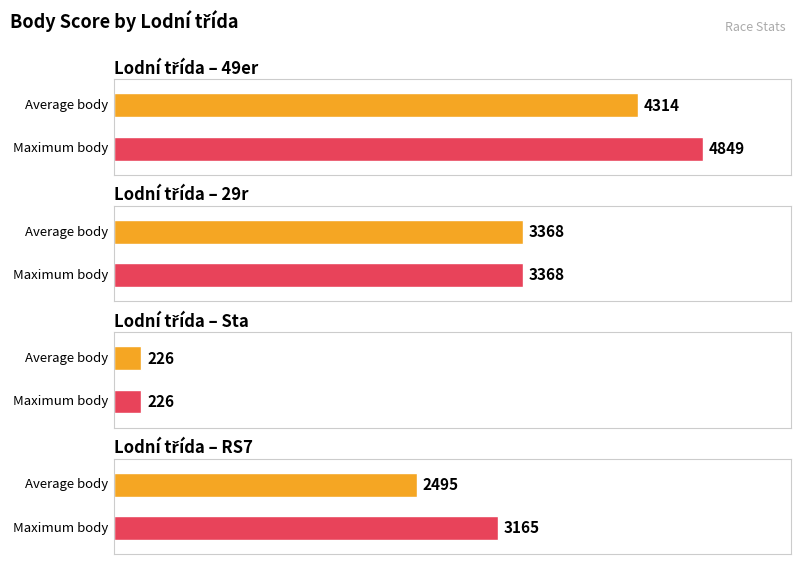

What is the label of the 2nd bar from the right?

RS7